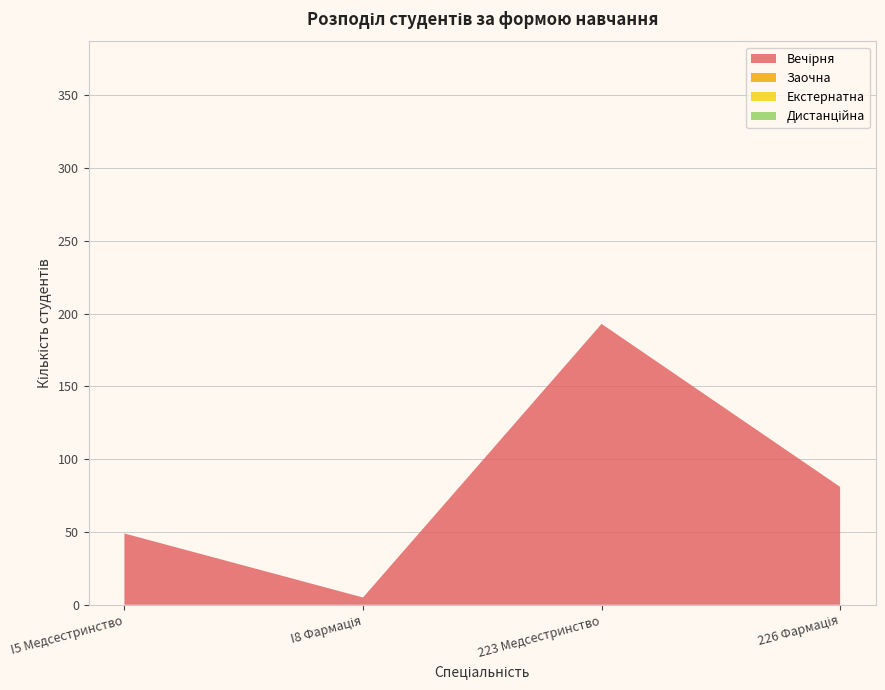

Reading right to left, list all the values displayed in this chart.

Вечірня: 81	193	5	49
Заочна: 0	0	0	0
Екстернатна: 0	0	0	0
Дистанційна: 0	0	0	0